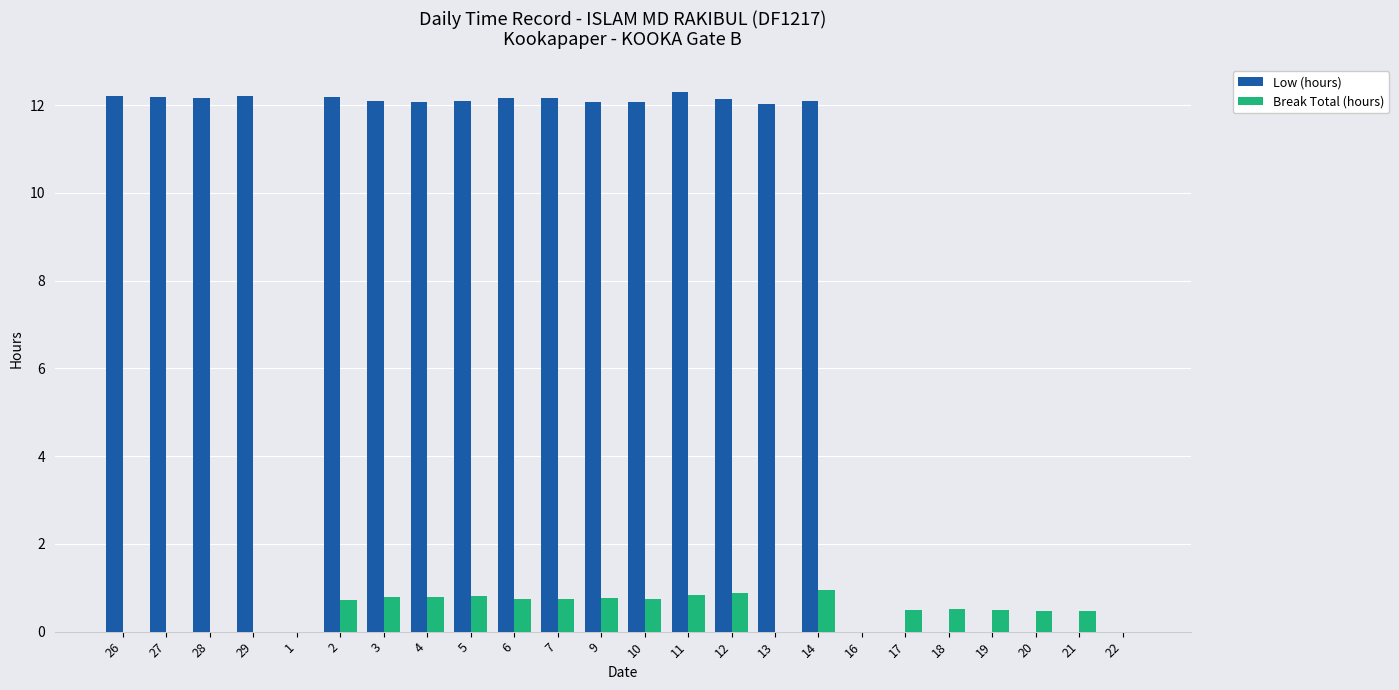

What is the maximum value shown in the chart?

12.3